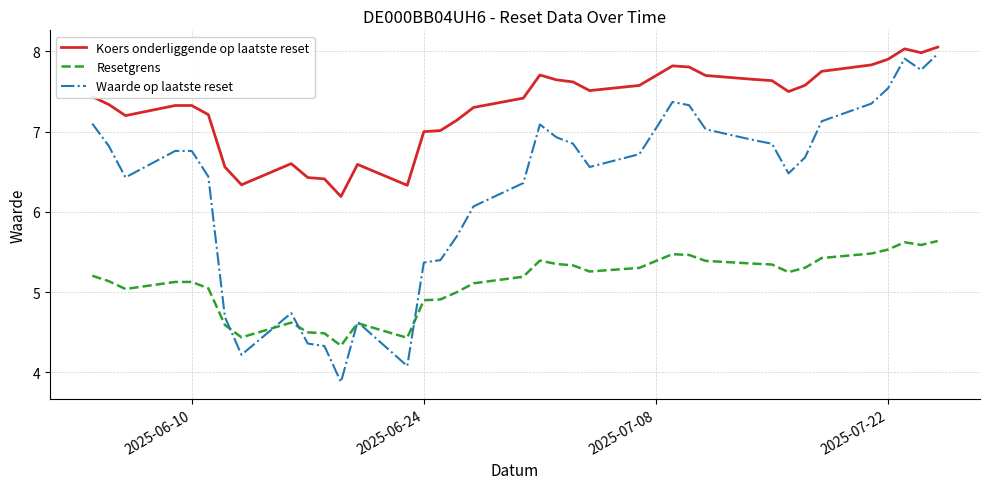

What is the average value of the Waarde op laatste reset series?

6.3